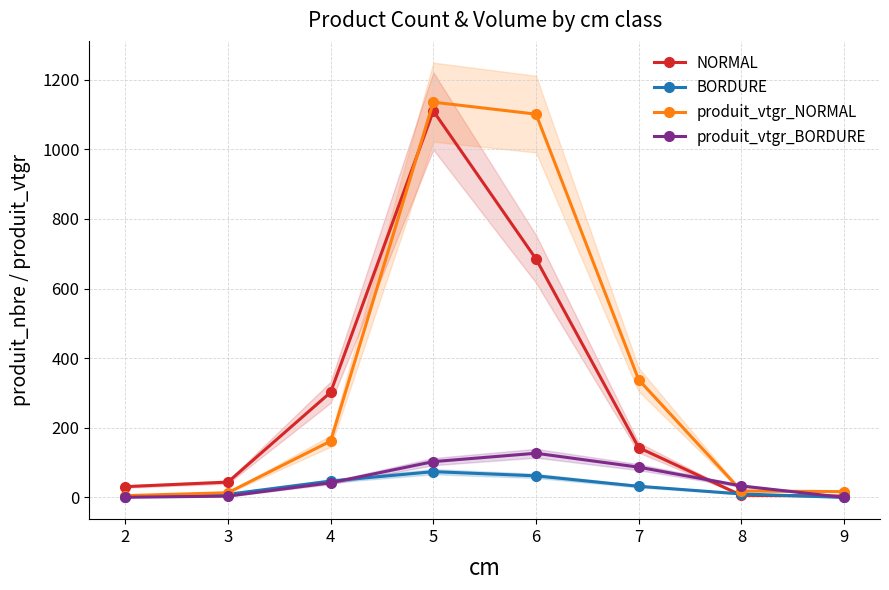

What is the approximate value of produit_vtgr_BORDURE at 4?

42.0